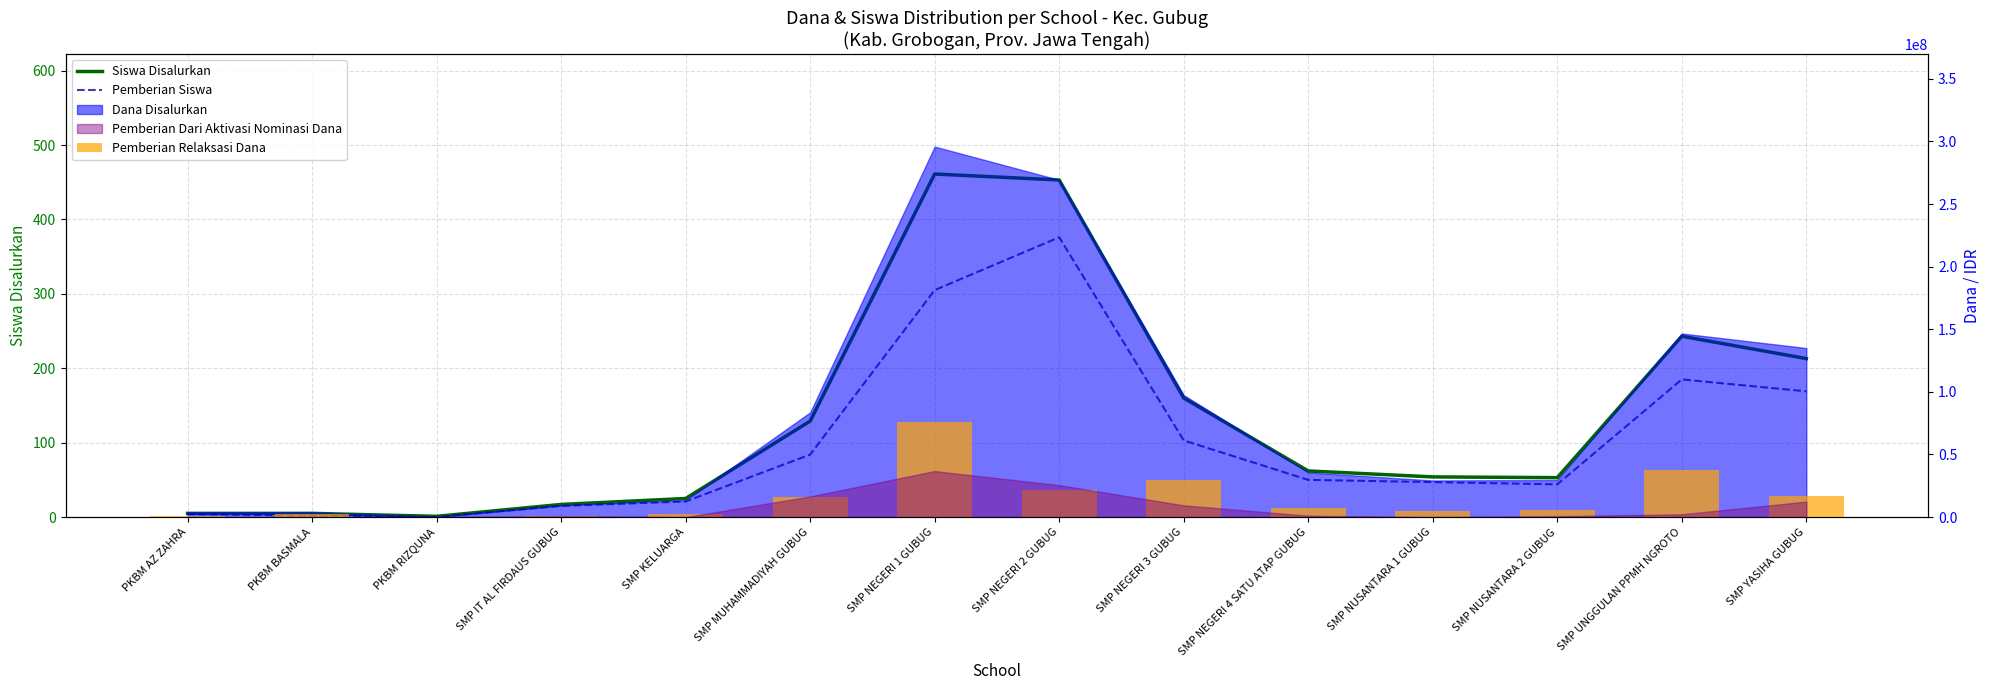

True or false: Siswa Disalurkan has a value of 17 at SMP IT AL FIRDAUS GUBUG.

True